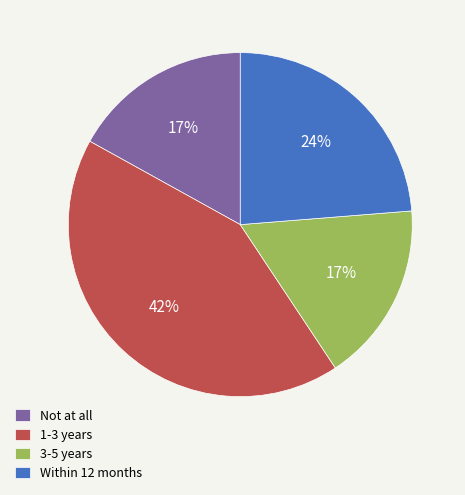

Do Not at all and Within 12 months together represent more than half of the pie?

No